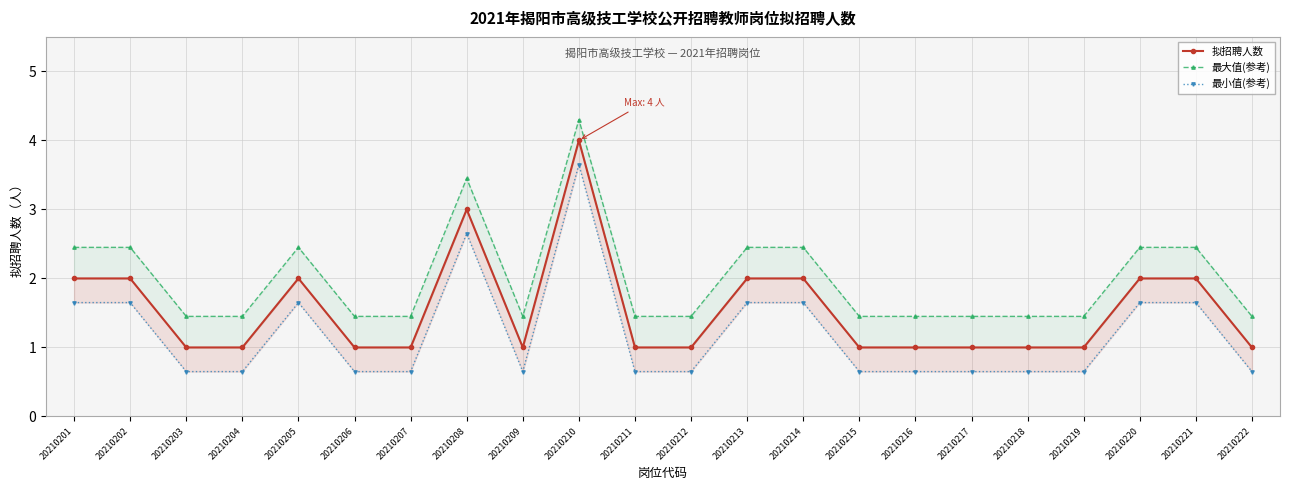

Rank the series by their average value, from lowest to highest.

最小值(参考), 拟招聘人数, 最大值(参考)